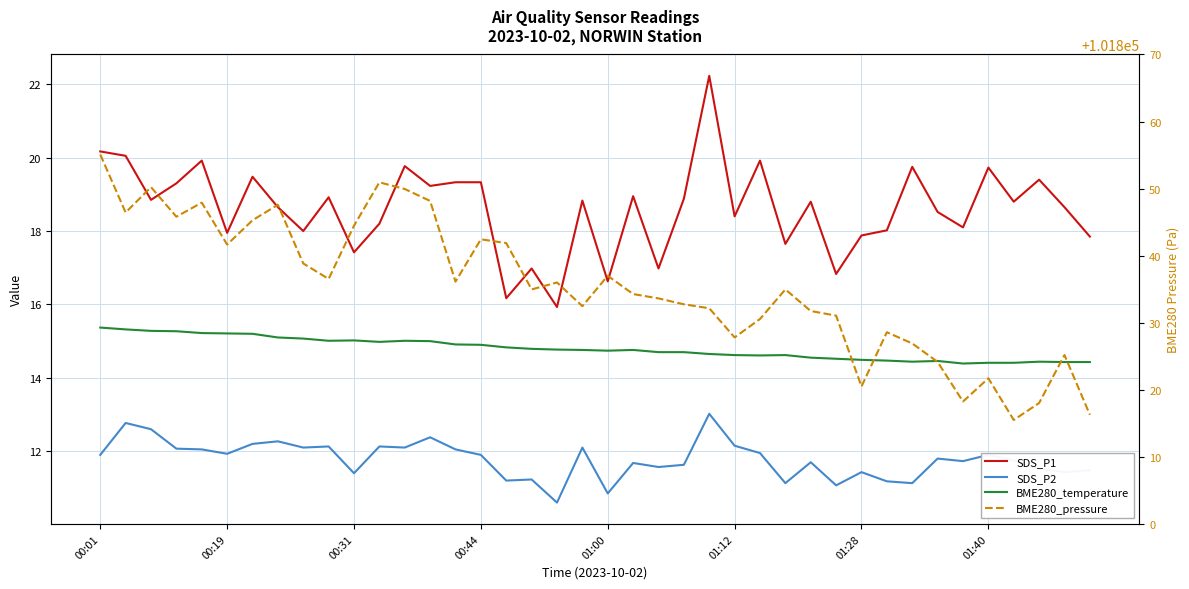

List the series in order of their peak value, lowest first.

SDS_P2, BME280_temperature, SDS_P1, BME280_pressure